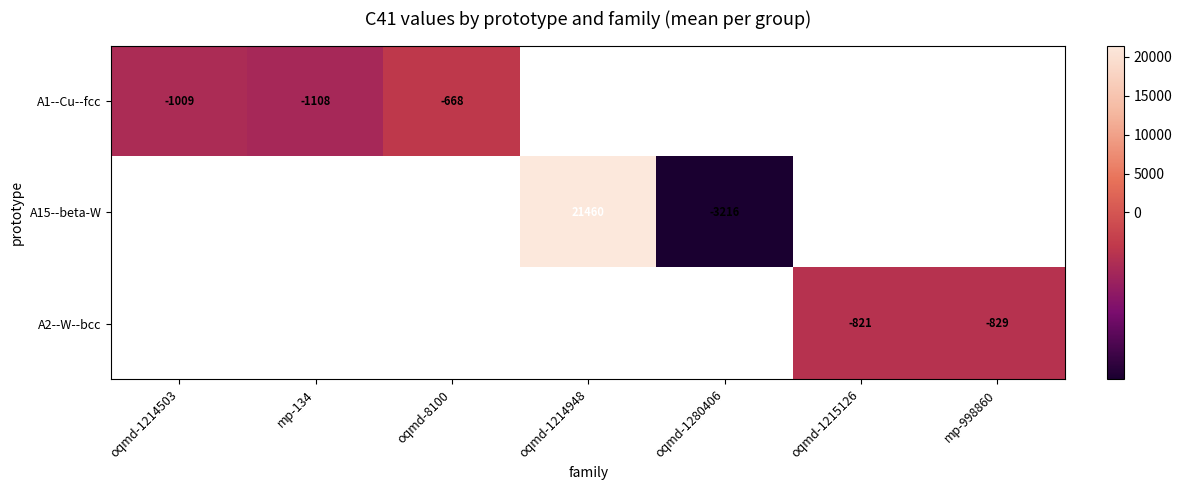

Count the number of data series in this chart.

3